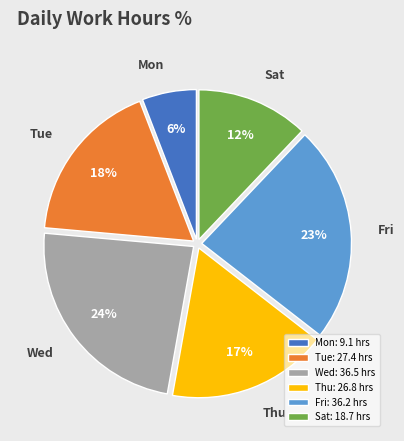

Is the sum of Fri: 36.2 hrs and Sat: 18.7 hrs greater than half?

No